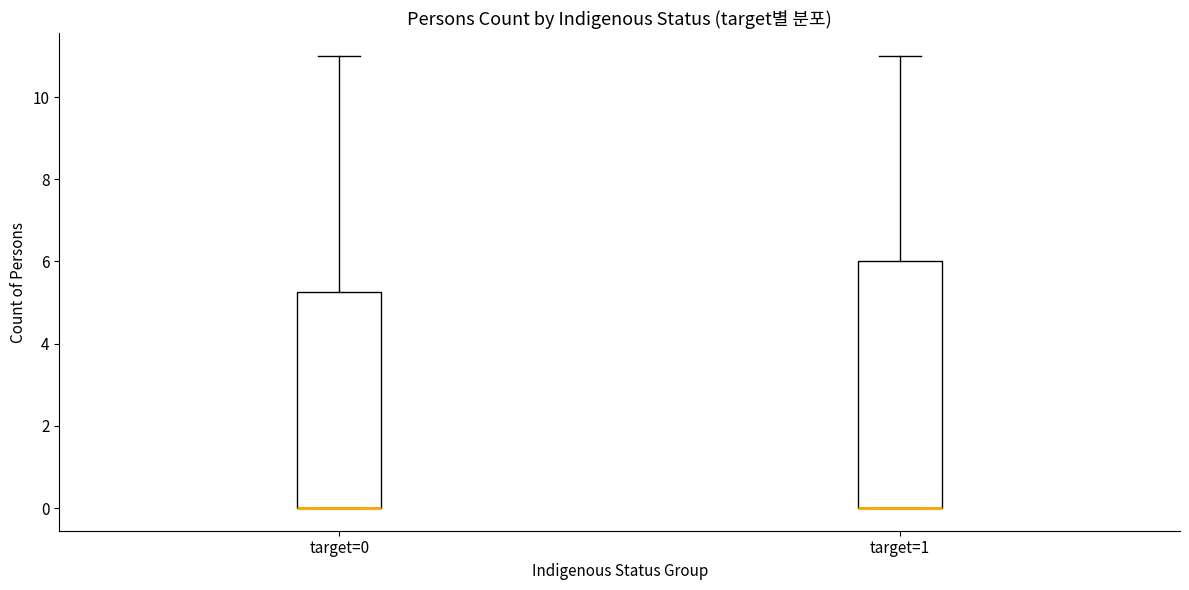

Reading left to right, read every box against the y-axis: the position of its median line, the range the box covers, and the ends of its whiskers. The values are not printed on the chart, so give them approximately, as read against the axis.

target=0: median 0.0 (drawn on the box's lower edge), box 0.0 to 5.2, whiskers 0.0 to 11.0
target=1: median 0.0 (drawn on the box's lower edge), box 0.0 to 6.0, whiskers 0.0 to 11.0